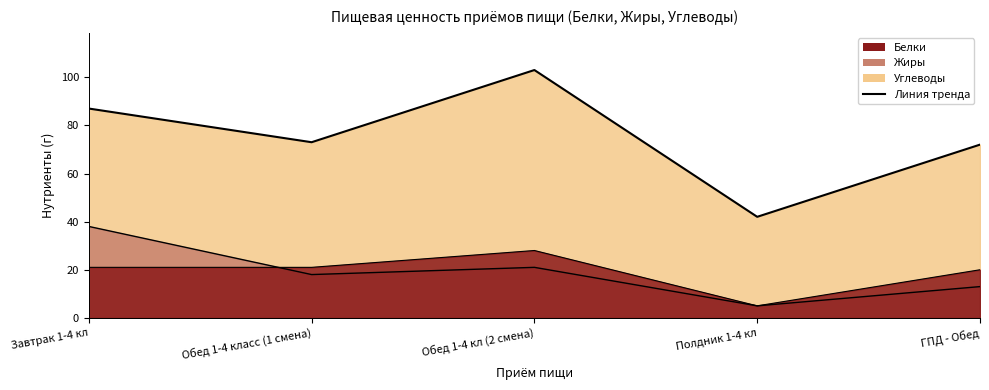

The value at ГПД - Обед is 72. True or false?

True